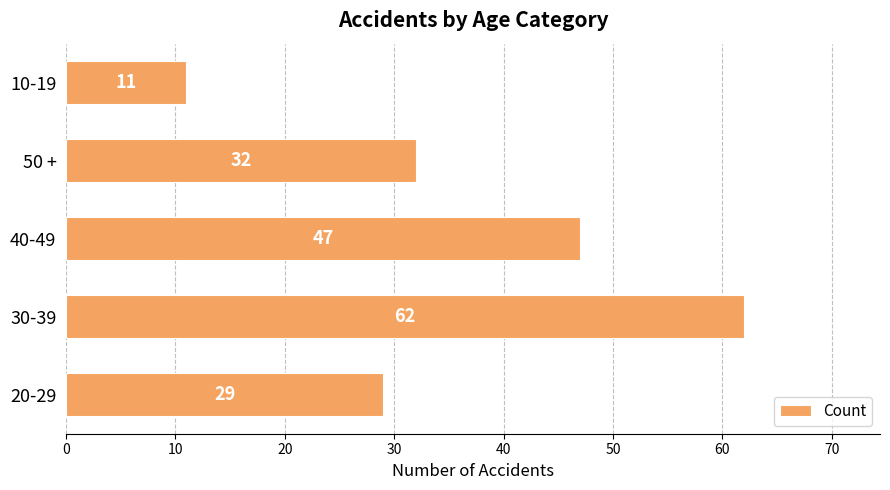

Rank the categories by value from highest to lowest.

30-39, 40-49, 50 +, 20-29, 10-19